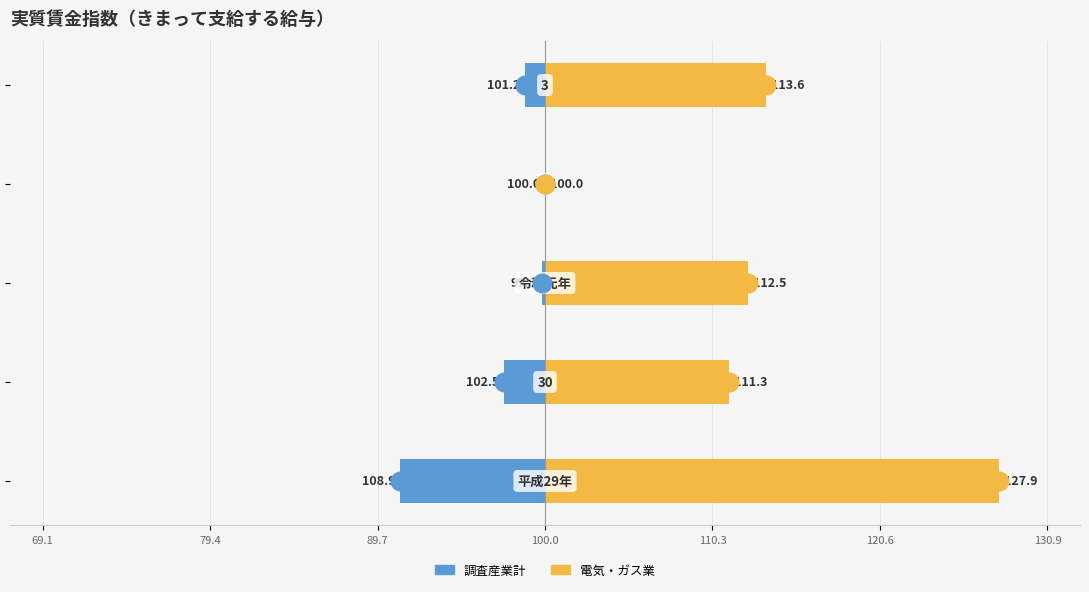

Which series reaches the maximum Y coordinate?

電気・ガス業